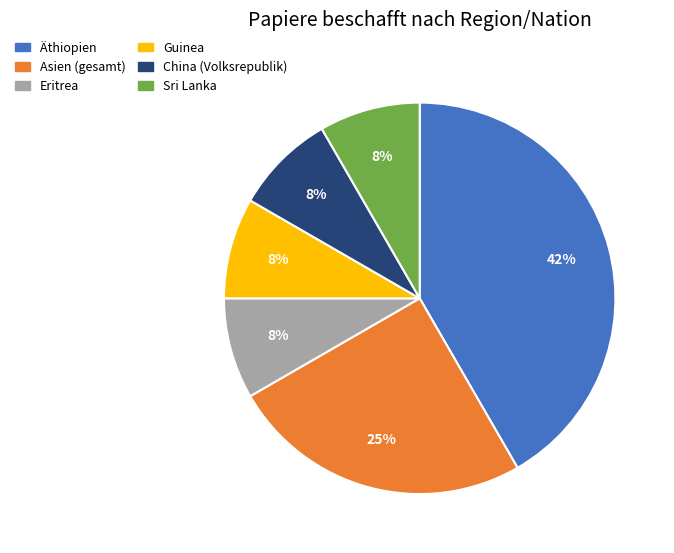

To the nearest percent, what is the average slice percentage?

17%